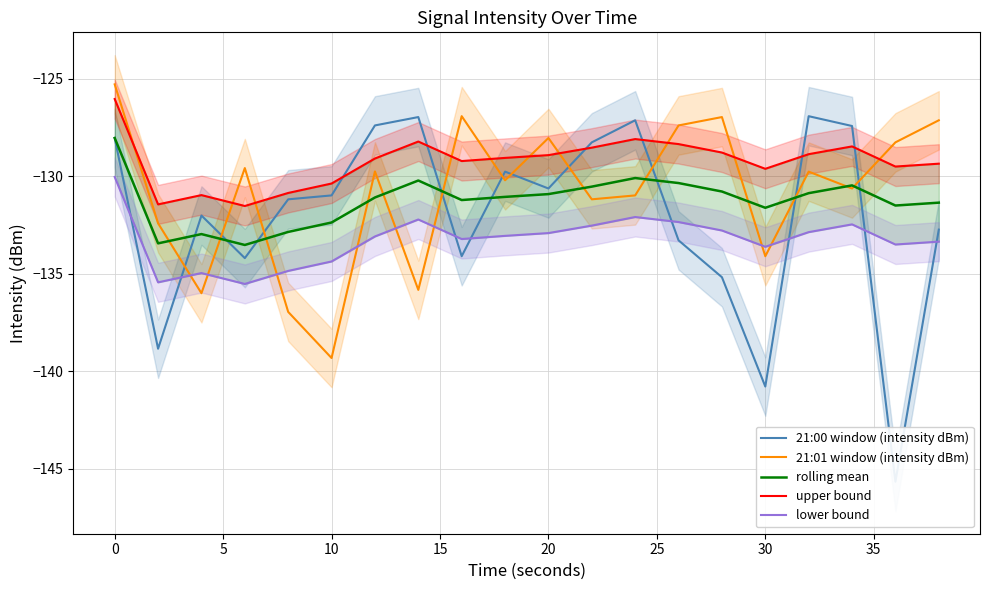

What is the difference between the maximum and minimum values in the 21:00 window (intensity dBm) series?

18.8